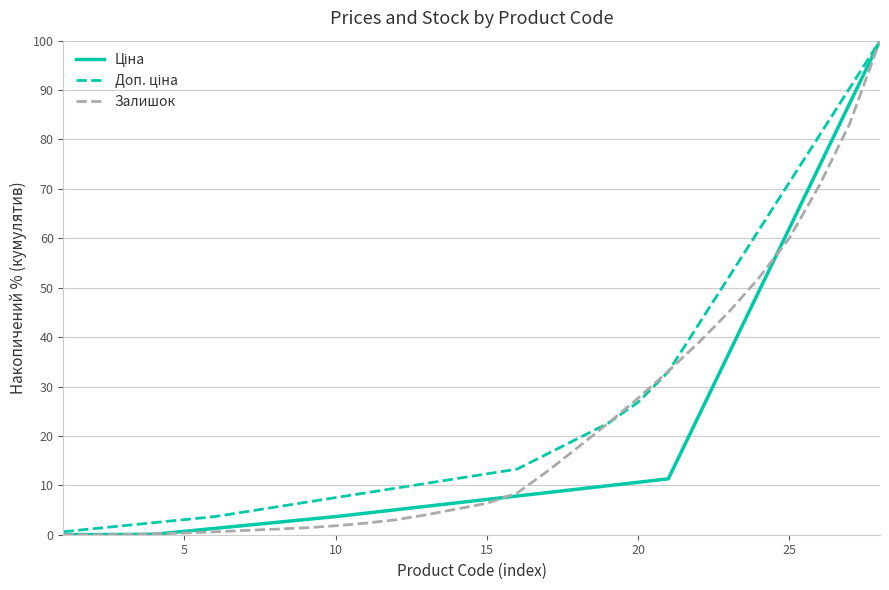

Which series has the widest spread of values?

Залишок